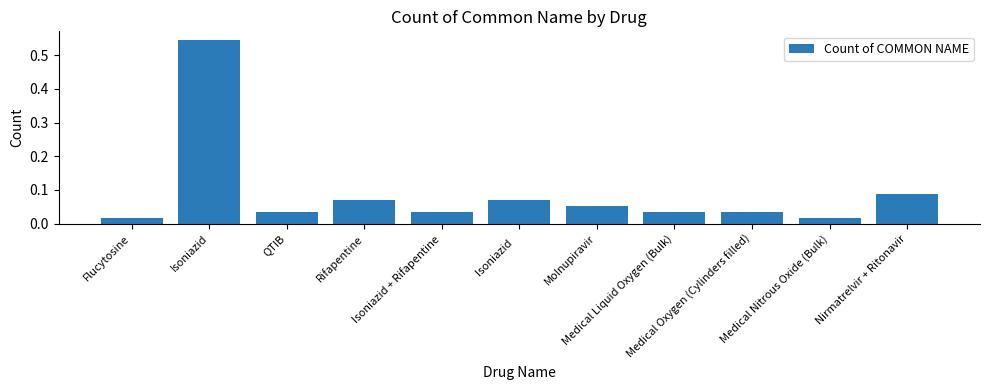

What is the sum of all values?

1.0